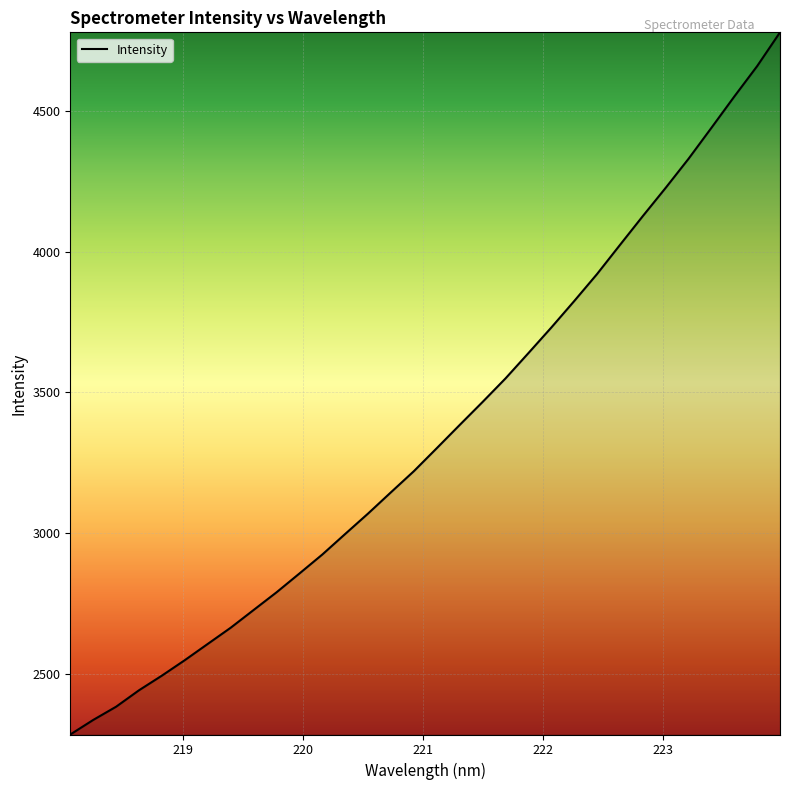

What is the maximum value shown in the chart?

4780.1